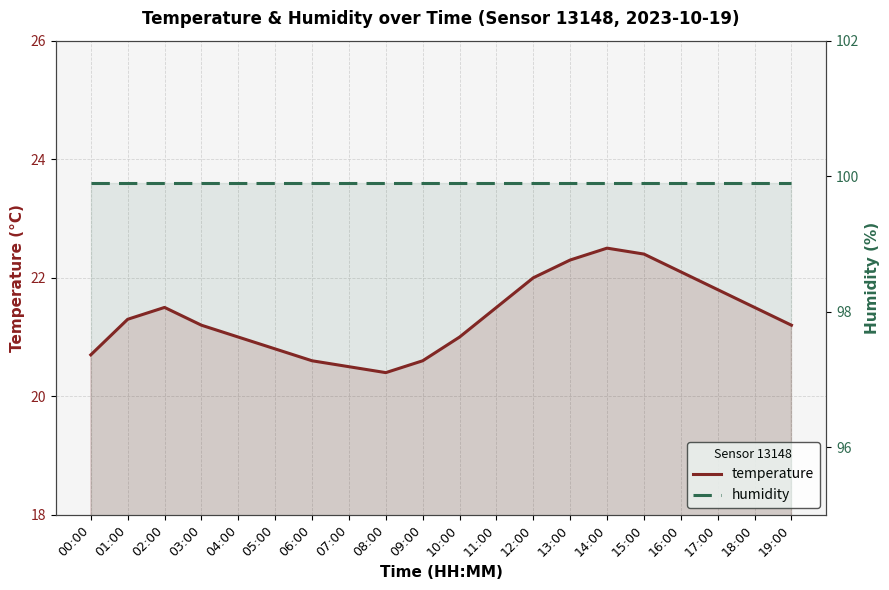

List the series in order of their overall mean, lowest first.

temperature, humidity